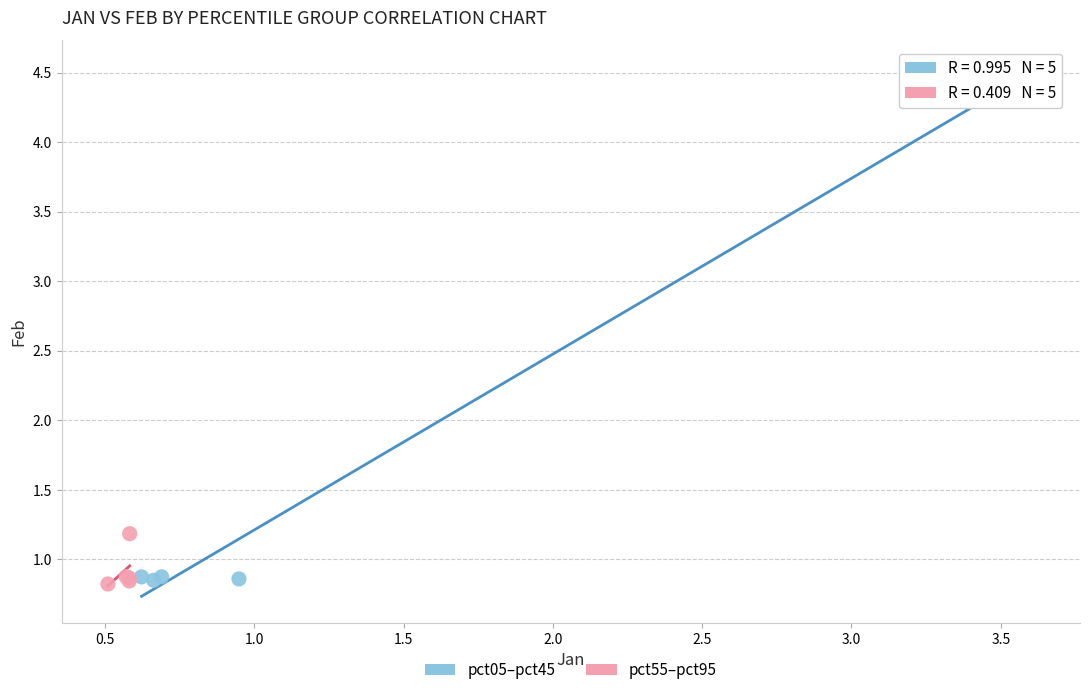

What are all the series names shown in the legend?

pct05–pct45, pct55–pct95